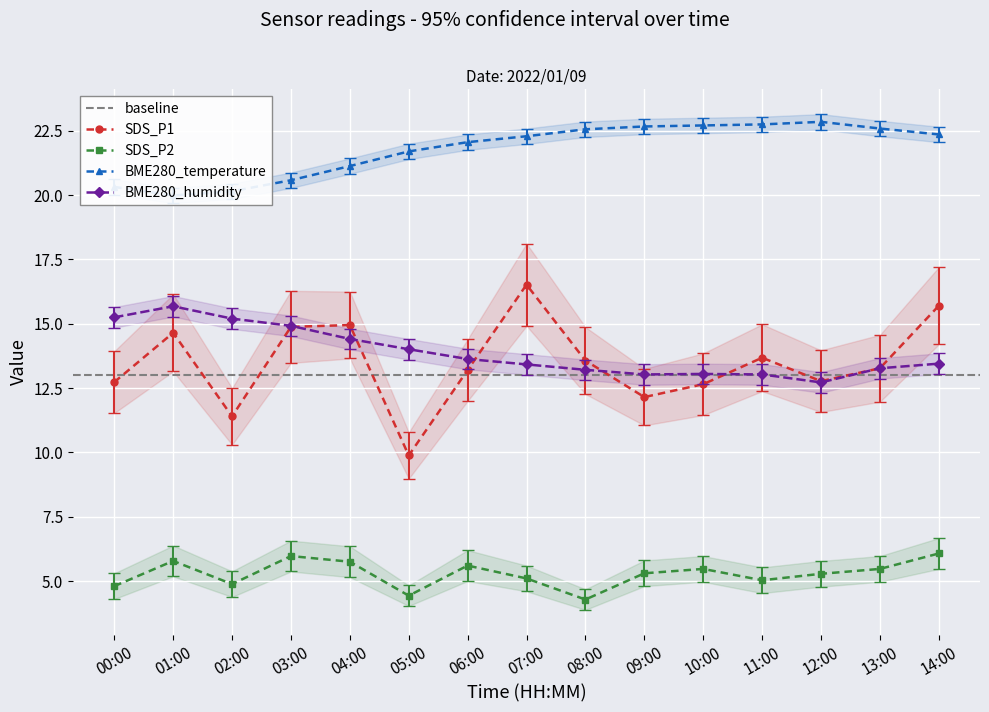

True or false: BME280_humidity has a value of 13.0 at 09:00.

True